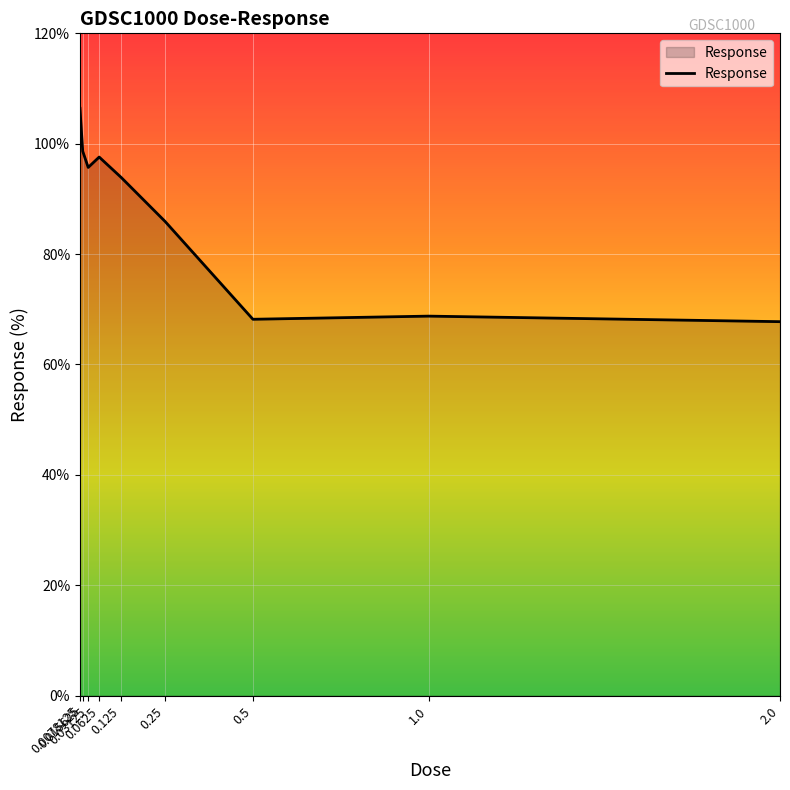

What is the maximum value shown in the chart?

106.4